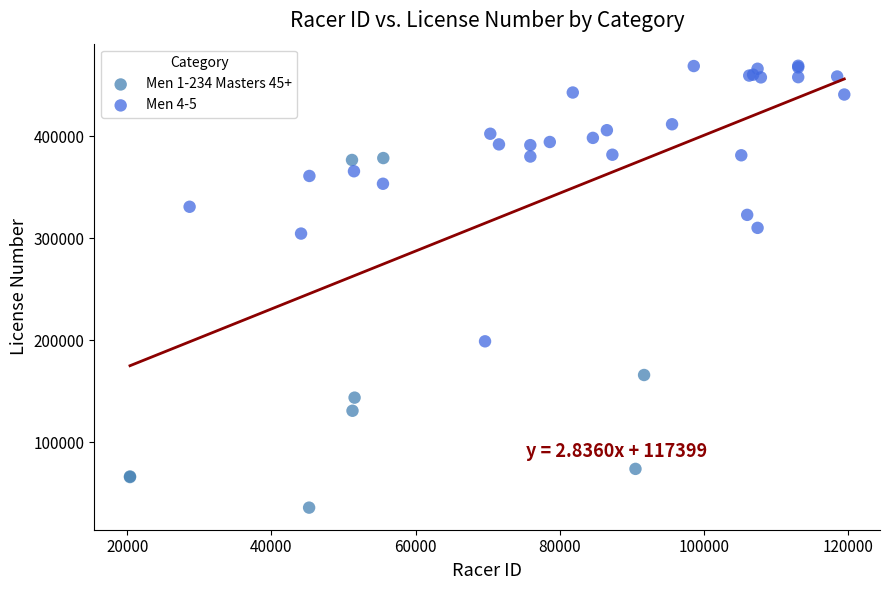

Which series has the widest spread of Y values?

Men 1-234 Masters 45+